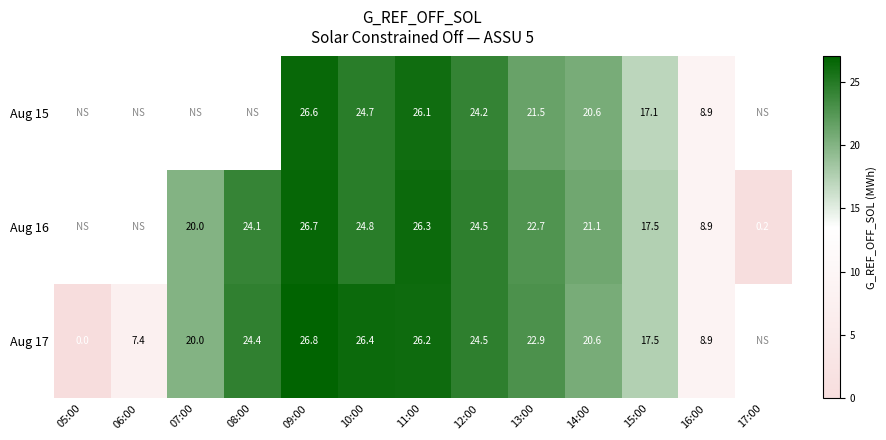

What is the sum of the Aug 17 values at 05:00 and 12:00?

24.5